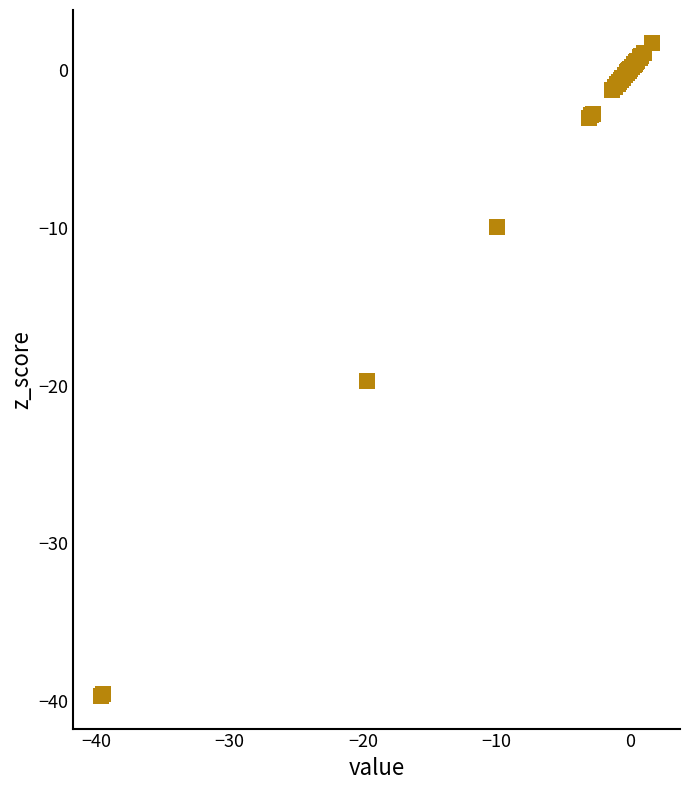

What Y value in the scatter plot is closest to -18?

-19.7